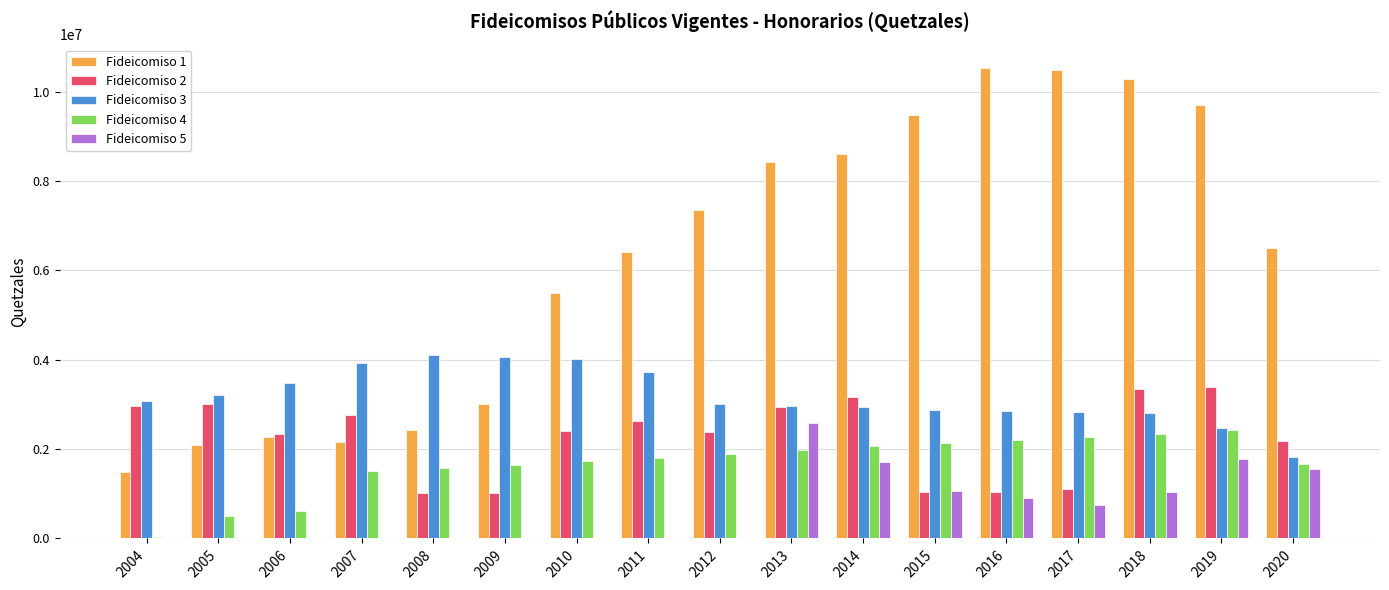

True or false: Fideicomiso 5 has a value of 208166.3 at 2018.

False